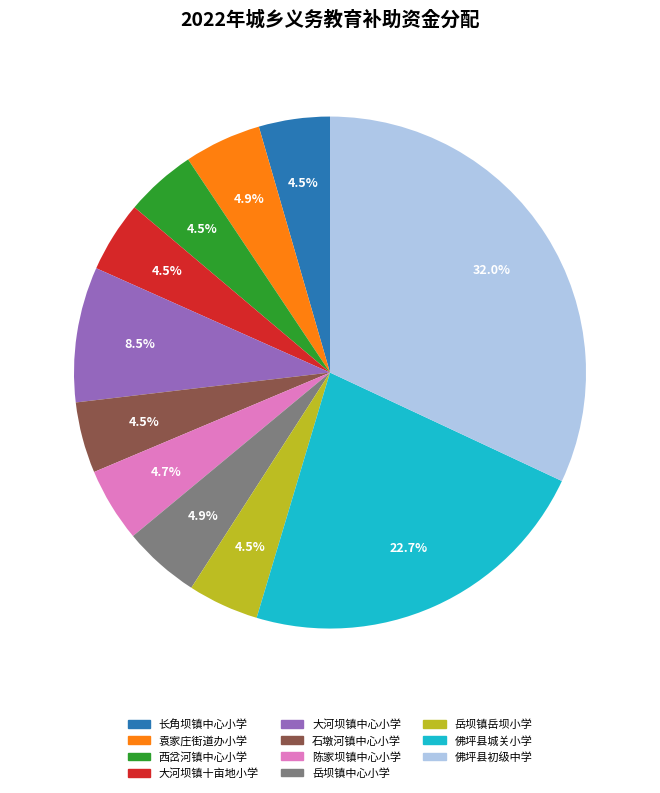

How many slices are in this pie chart?

11